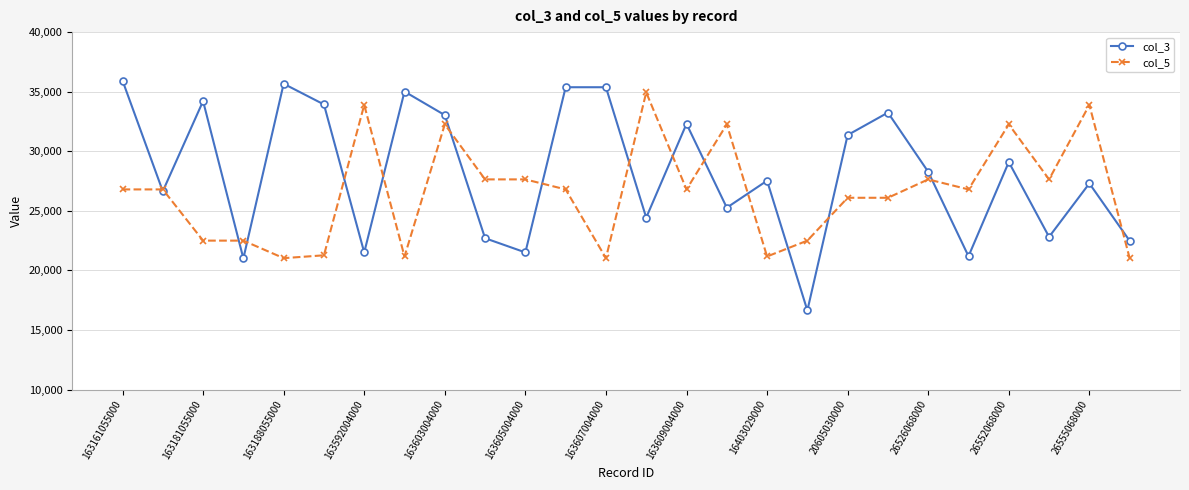

At how many categories does at least one series exceed 22020?

26